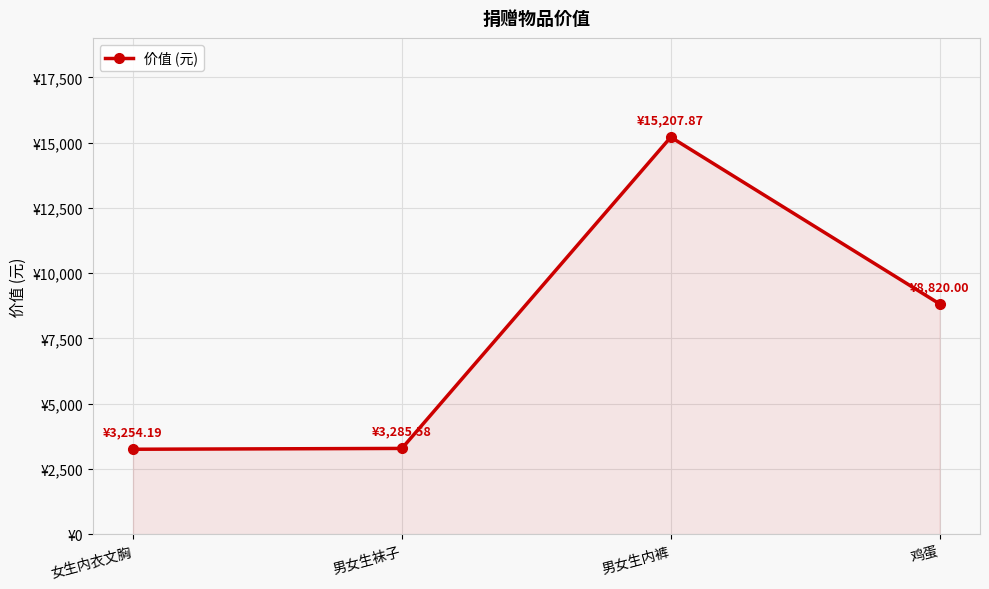

Is this an area chart (filled region under the line)?

Yes